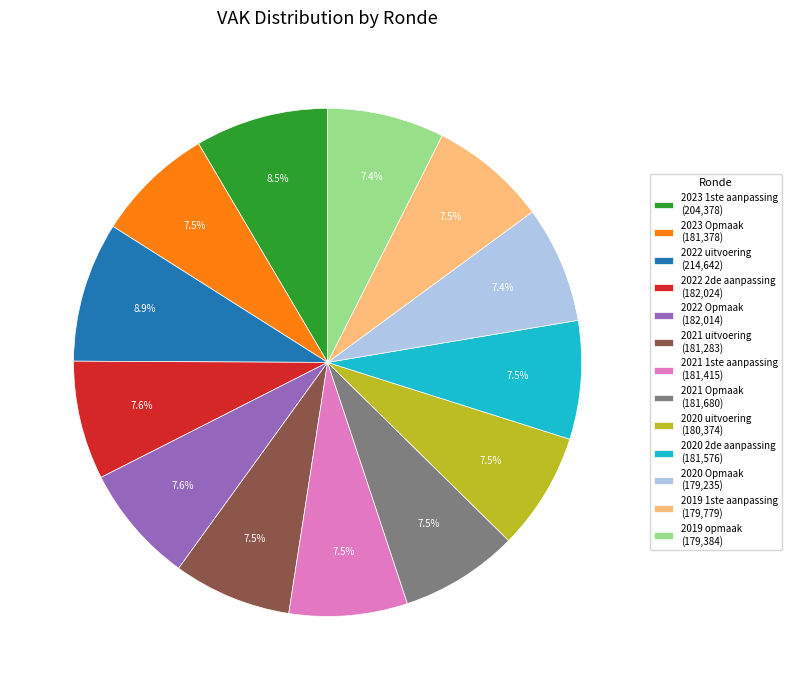

Is there a majority slice in this chart?

No